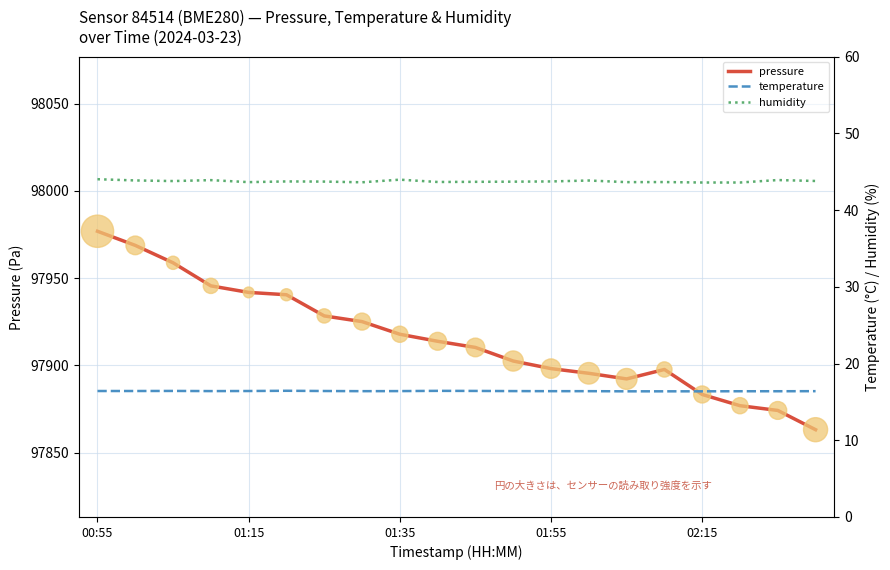

Which series reaches the minimum Y coordinate?

temperature